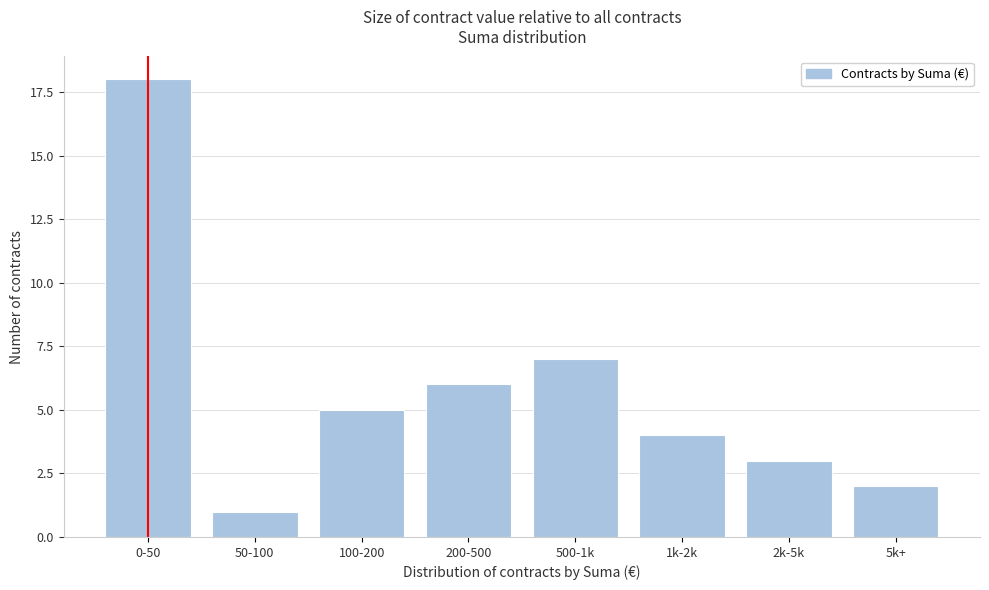

Reading left to right, what are all the values shown in this chart?

18	1	5	6	7	4	3	2